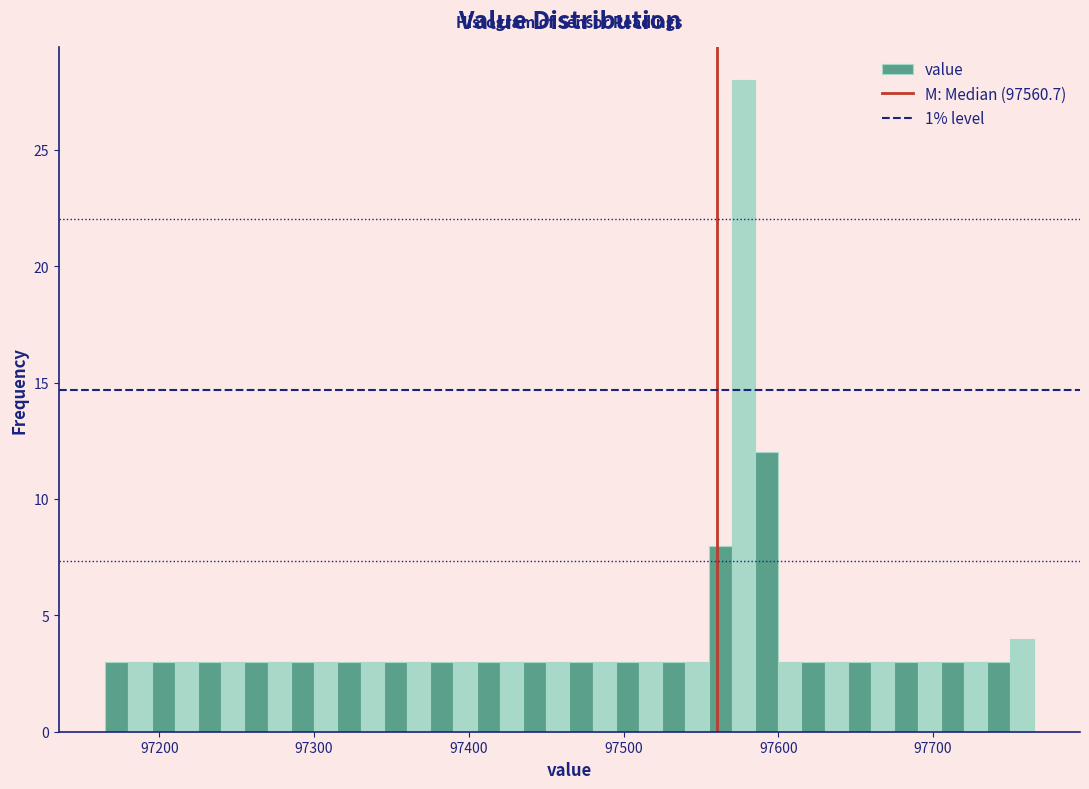

Read against the x-axis, roughly where is the centre of the tallest bar?

97580